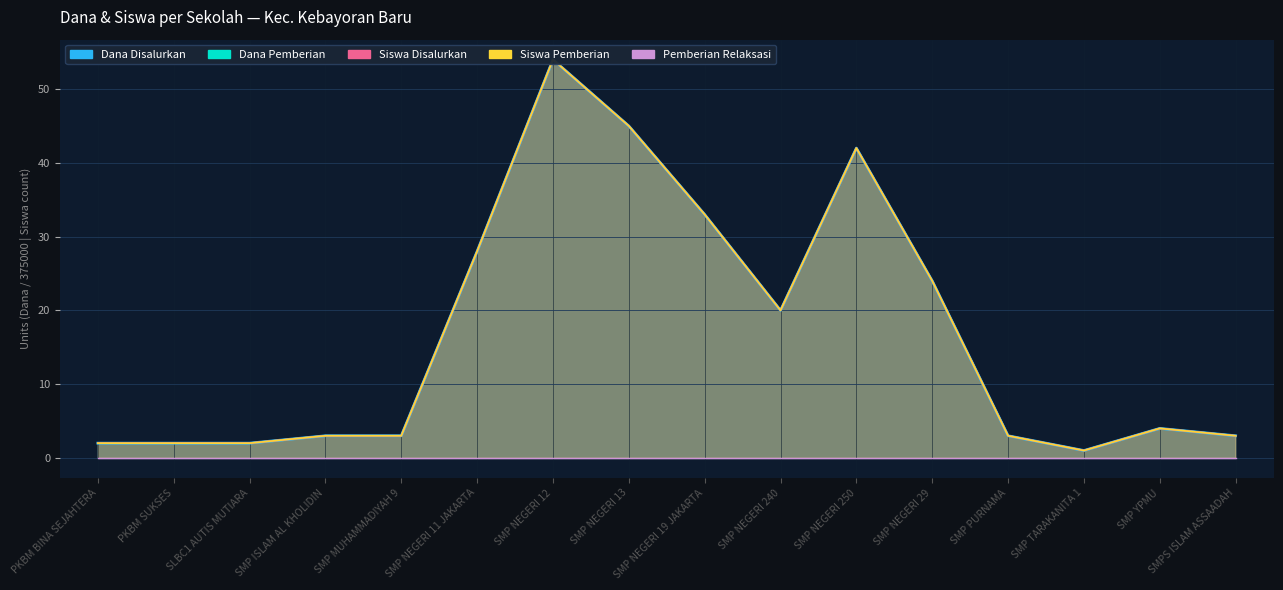

At how many categories does at least one series exceed 25?

5